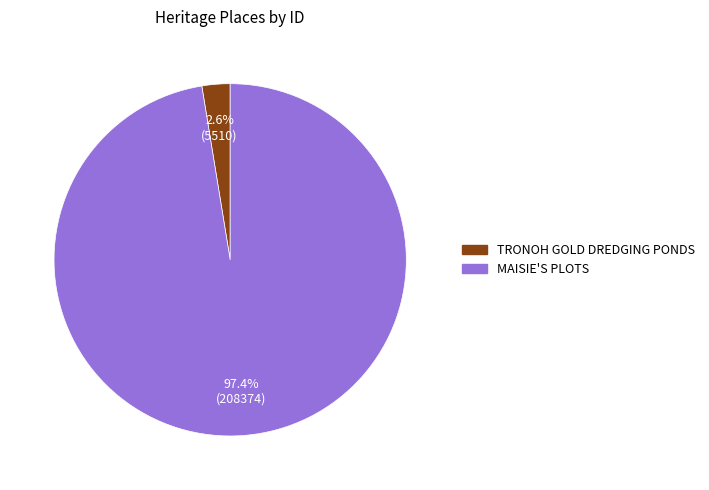

Between TRONOH GOLD DREDGING PONDS and MAISIE'S PLOTS, which is larger?

MAISIE'S PLOTS